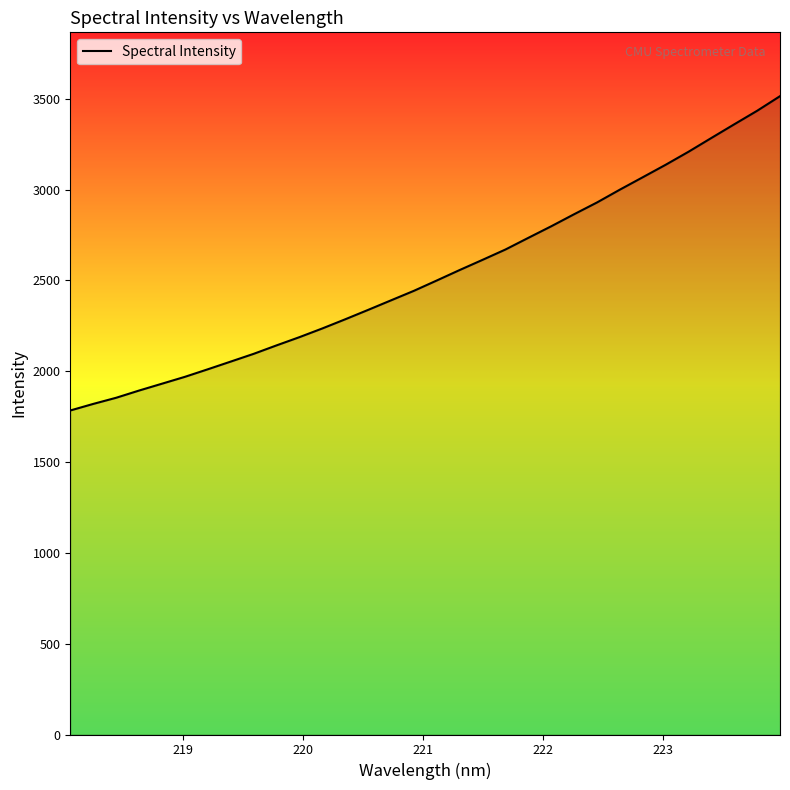

What is the difference between the maximum and minimum values?

1730.7